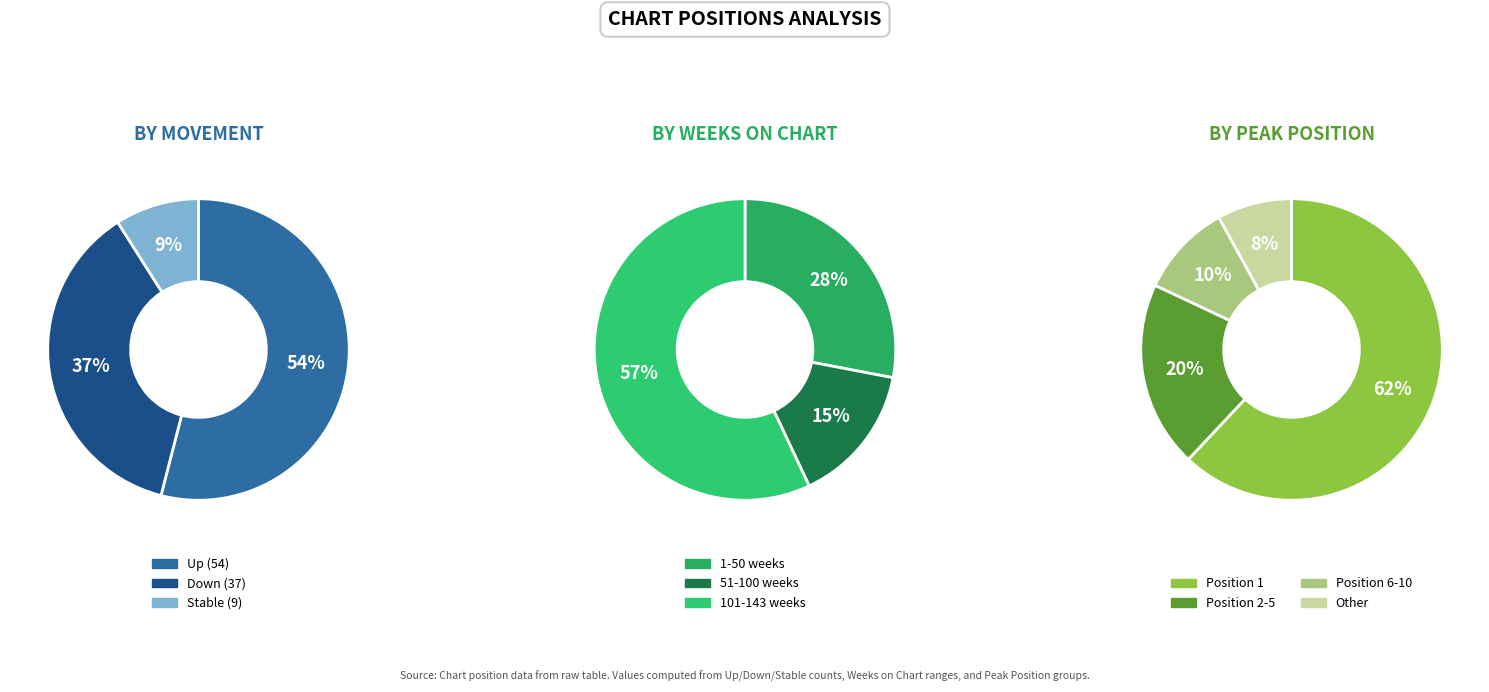

To the nearest percent, what portion does down represent?

37%